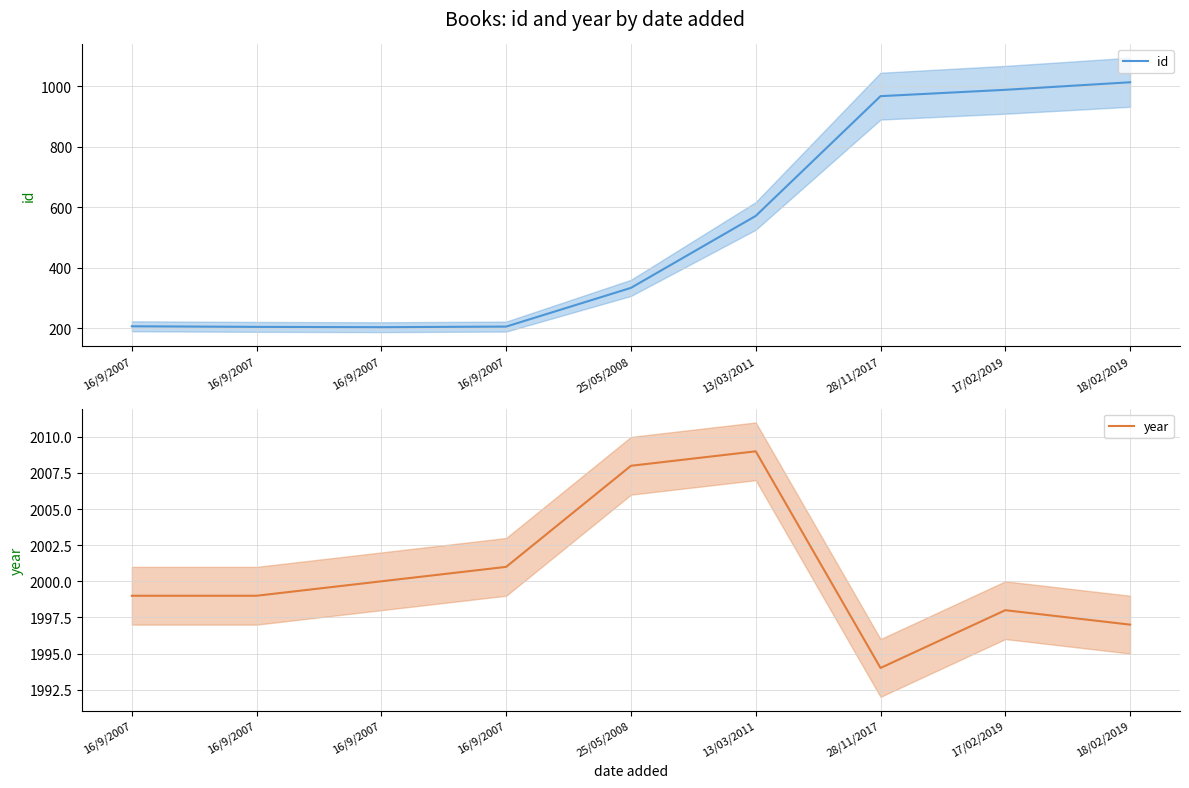

What is the label of the 2nd point from the right?

17/02/2019